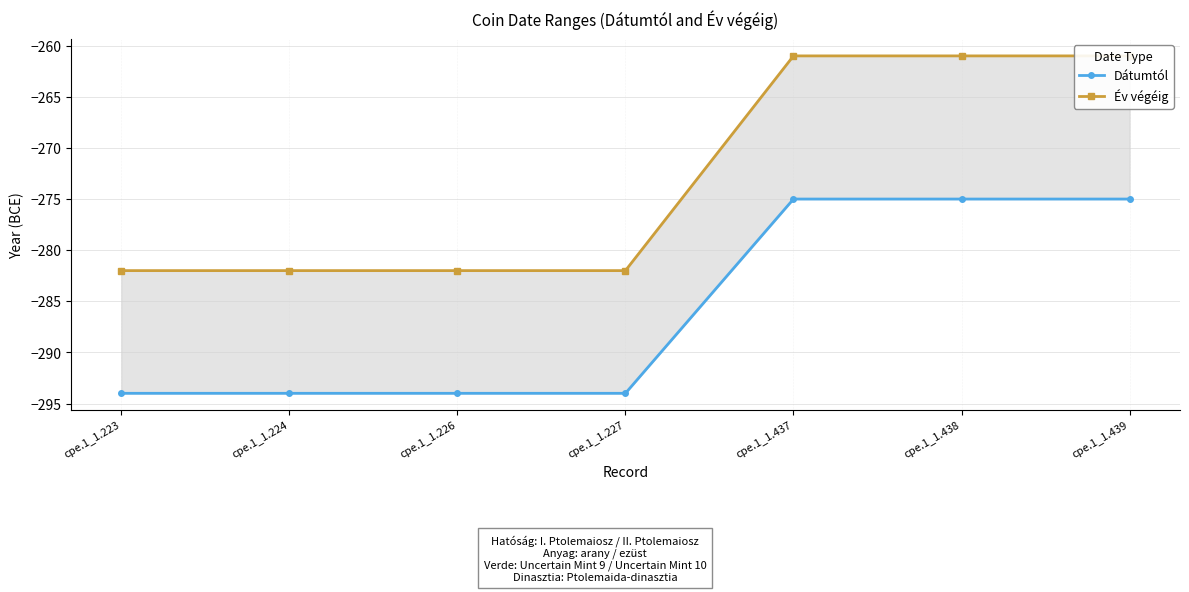

Which category has the lowest value across all series?

cpe.1_1.223